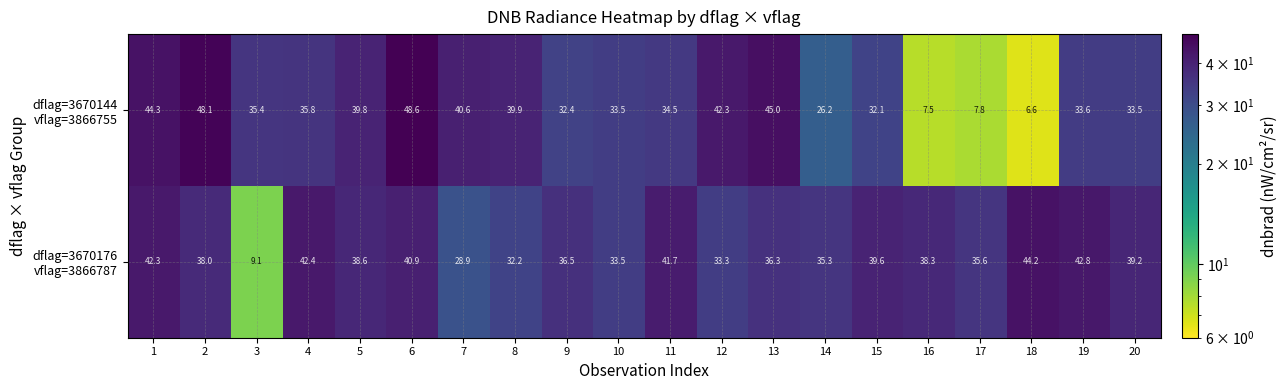

What is the spread (max minus min) of values at 20?

5.7